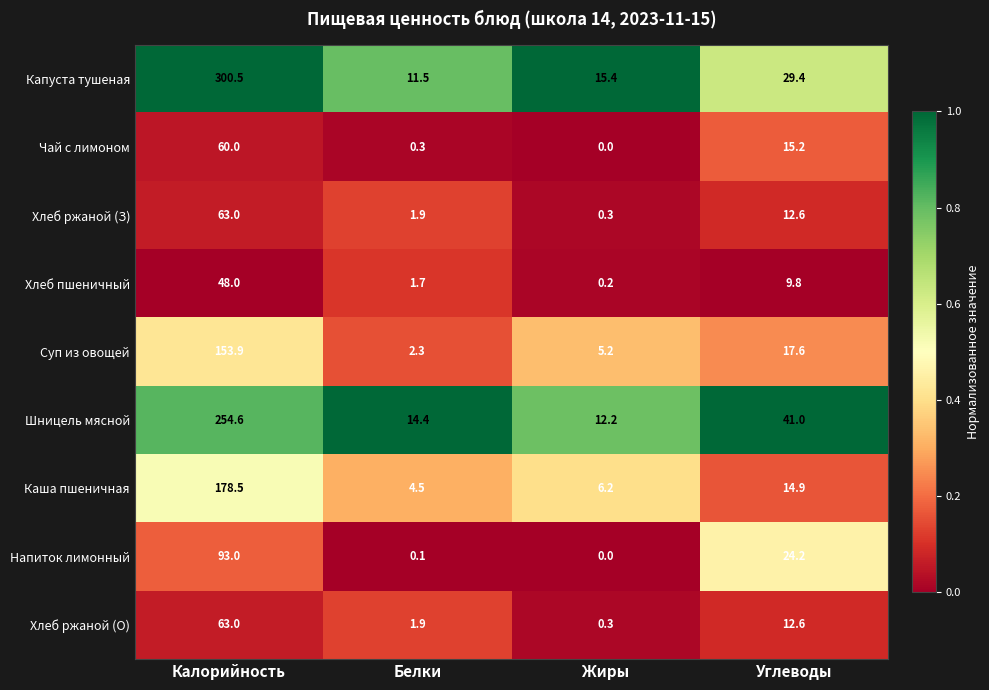

Read the Хлеб ржаной (З) value at Углеводы.

12.6